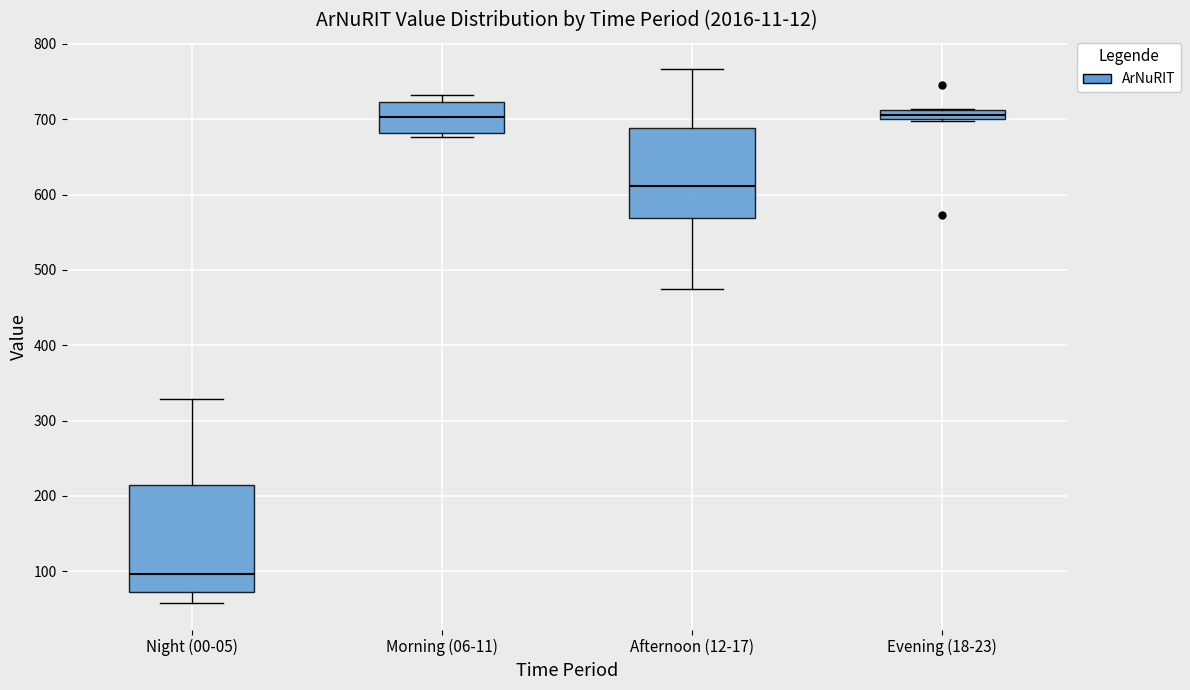

Where is the upper edge of the box for Morning (06-11) on the y-axis? The values are not printed on the chart, so give them approximately, as read against the axis.

720